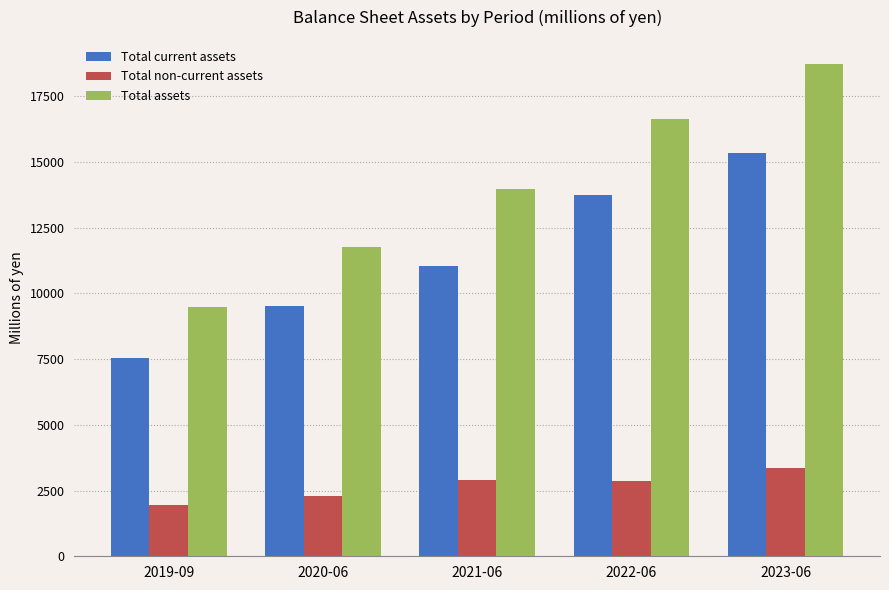

At which label is Total current assets closest to 11451?

2021-06